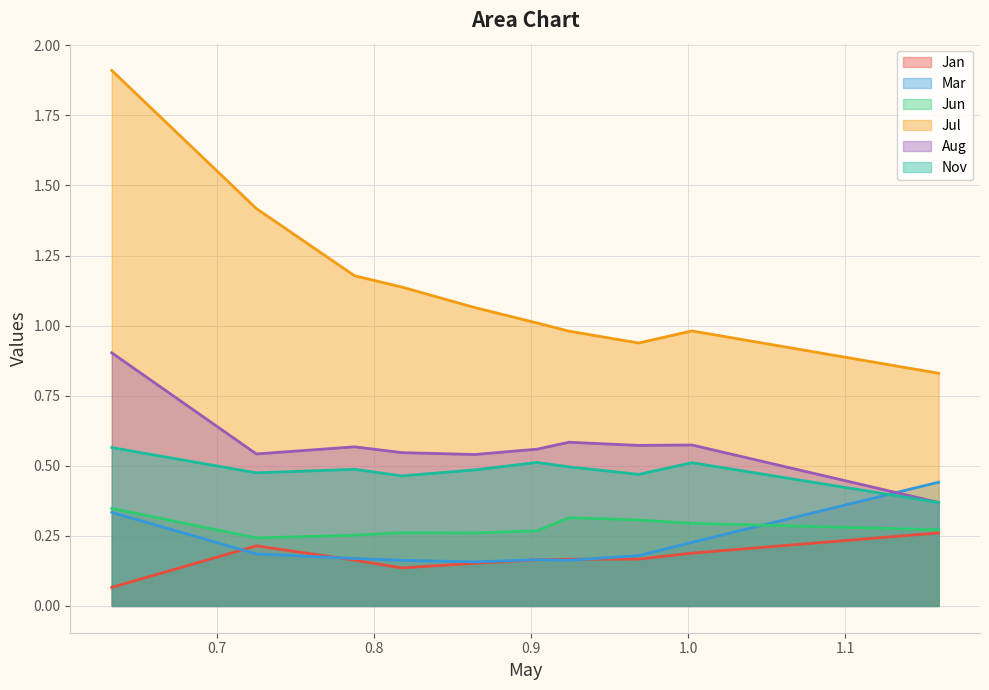

Which series has the widest spread of values?

Jul